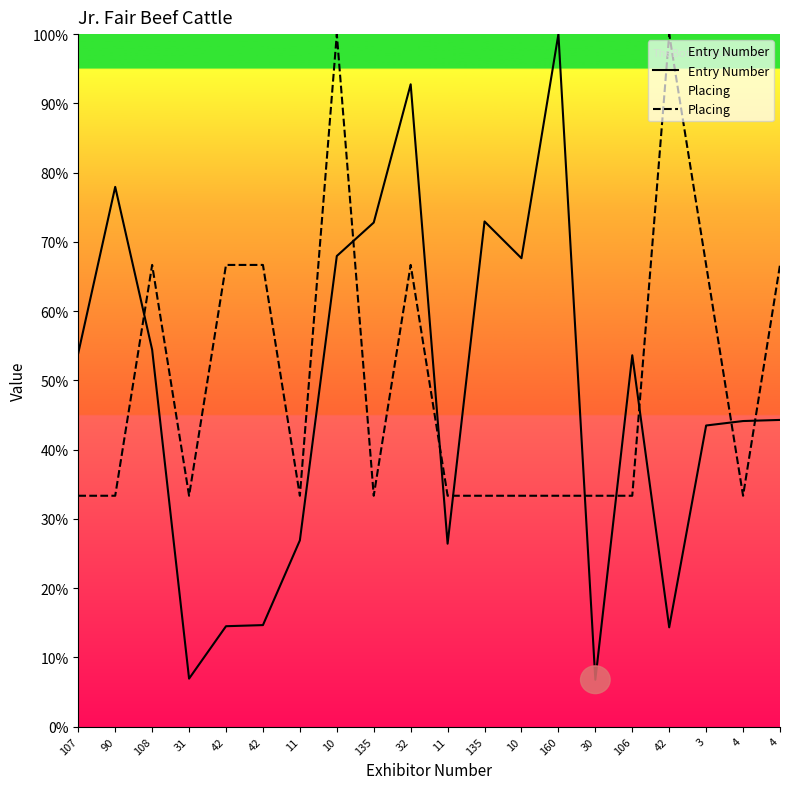

Reading right to left, transcribe all the data shown in this chart.

Entry Number: 4=44.3	4=44.1	3=43.5	42=14.3	106=53.6	30=6.8	160=100.0	10=67.6	135=72.9	11=26.4	32=92.8	135=72.8	10=68.0	11=26.9	42=14.7	42=14.5	31=6.9	108=54.4	90=77.9	107=53.9
Placing: 4=66.7	4=33.3	3=66.7	42=100.0	106=33.3	30=33.3	160=33.3	10=33.3	135=33.3	11=33.3	32=66.7	135=33.3	10=100.0	11=33.3	42=66.7	42=66.7	31=33.3	108=66.7	90=33.3	107=33.3